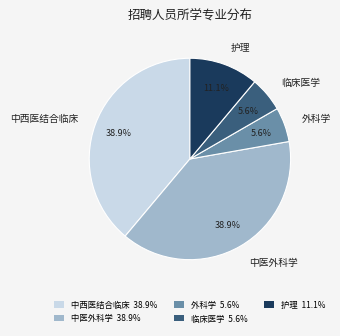

Does 中西医结合临床 represent more than half of the total?

No